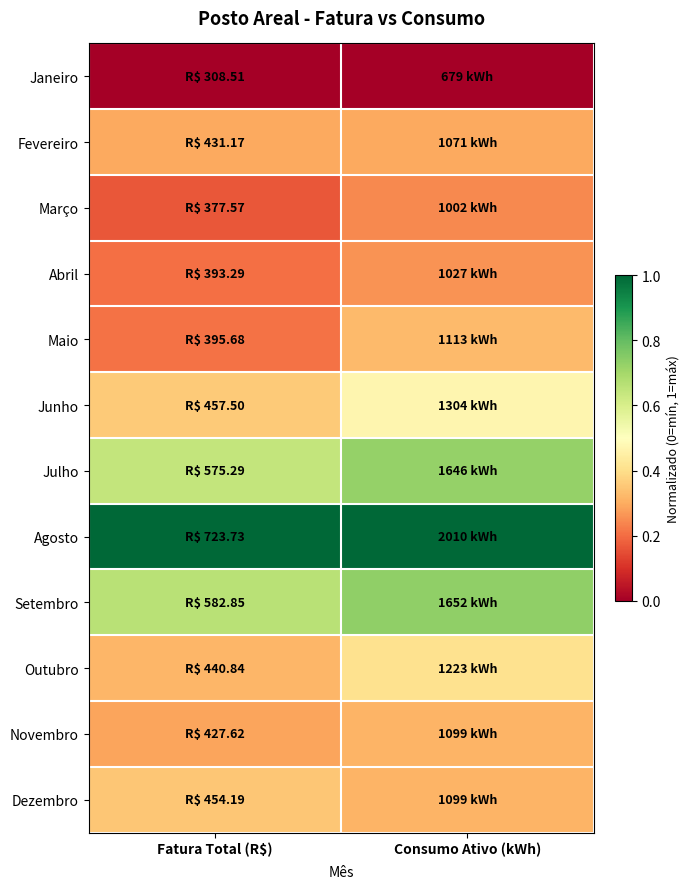

What is the maximum value shown in the chart?

1.0